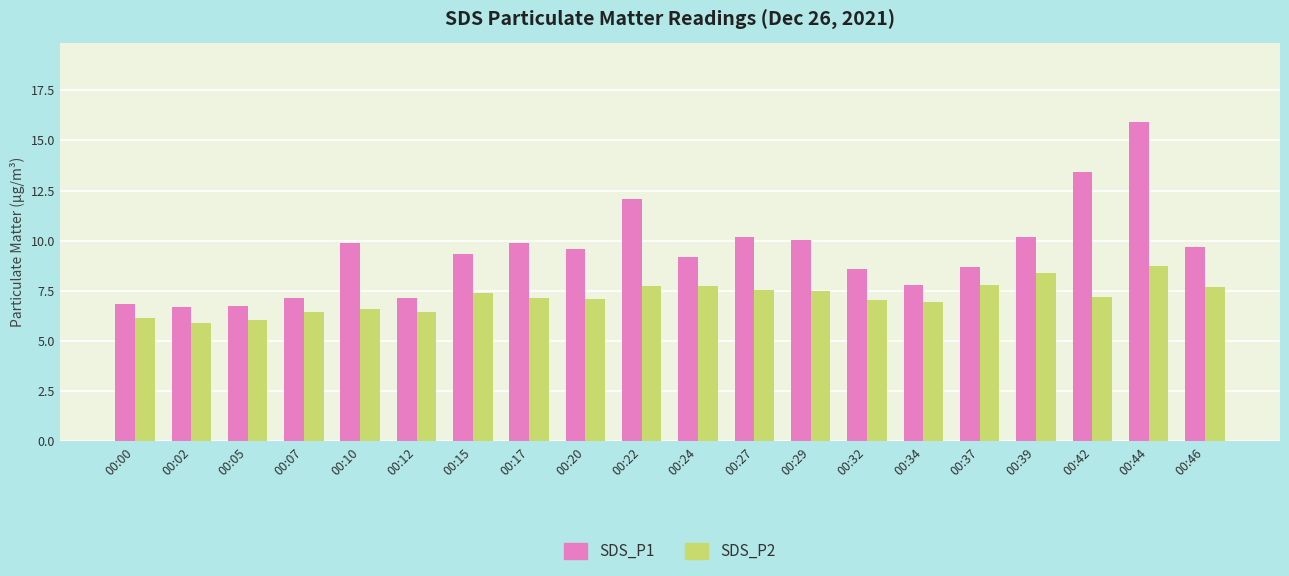

Which series has the largest total across all categories?

SDS_P1